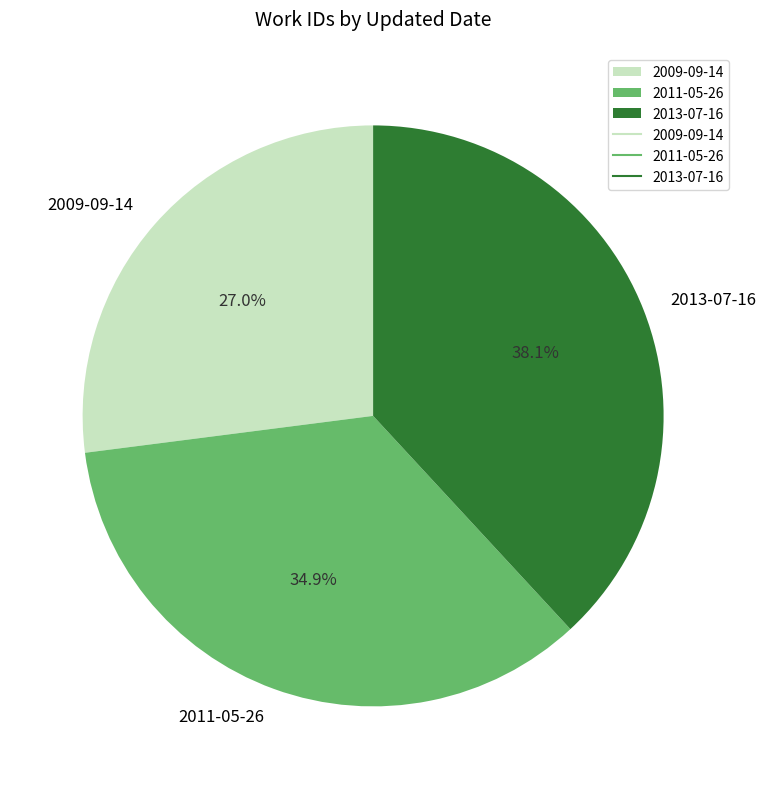

To the nearest percent, what is the average slice percentage?

33%